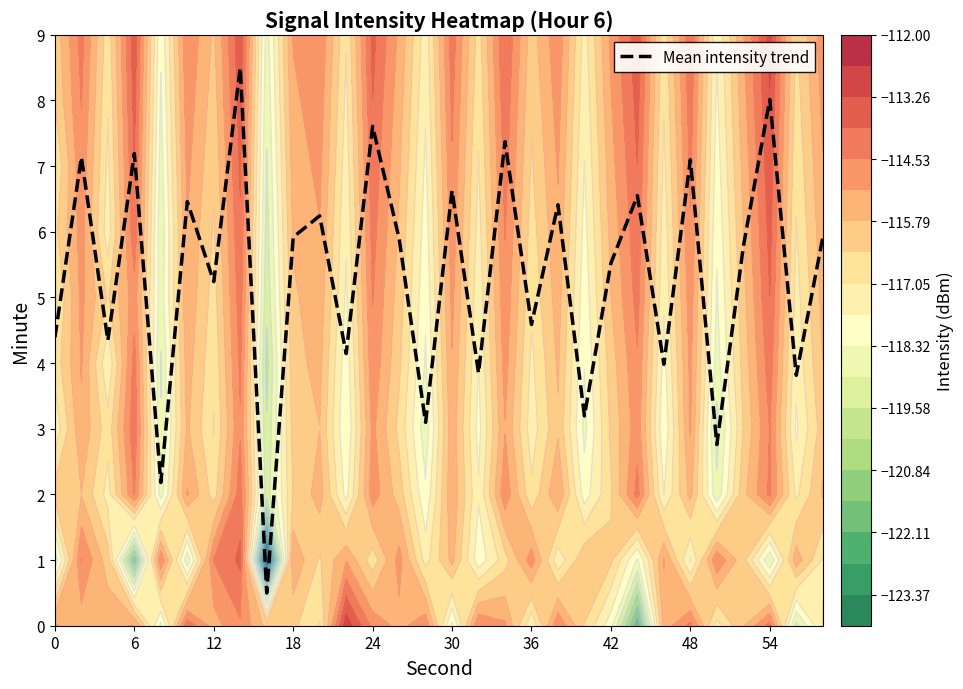

How many data points does each series have?

30